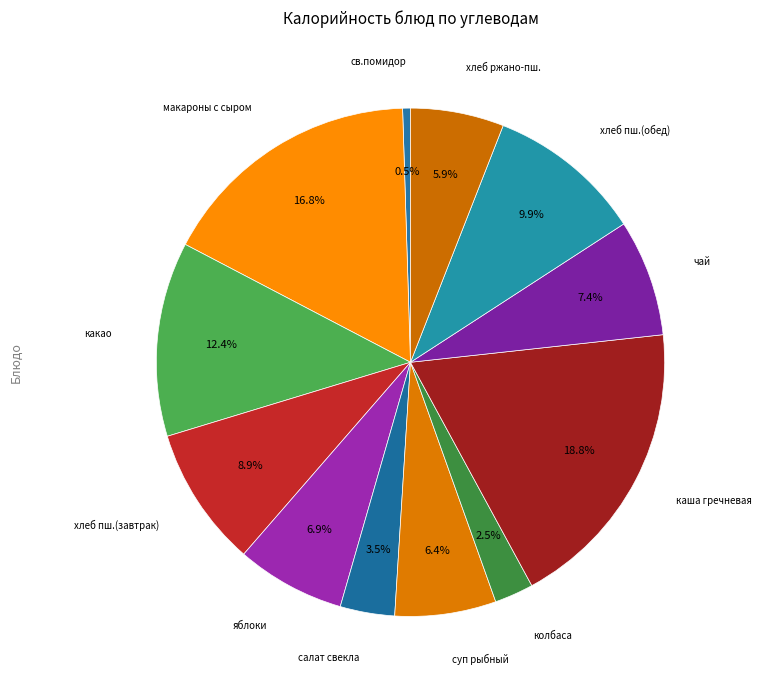

Count the number of slices in the pie.

12